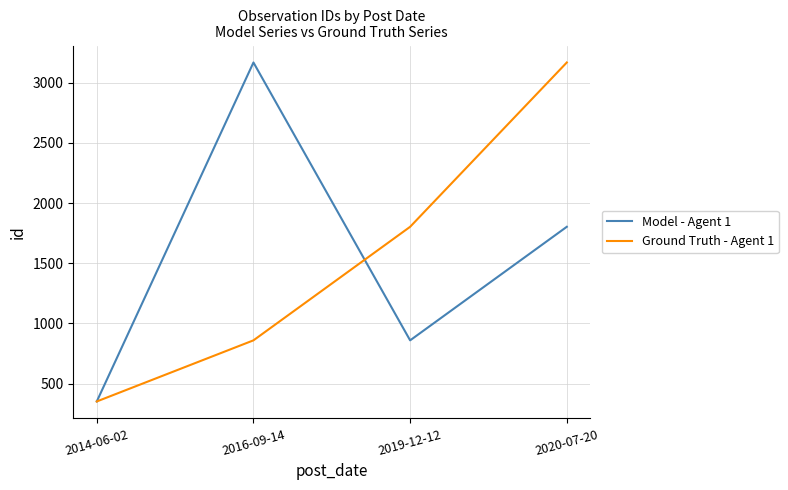

Count the Model - Agent 1 values in the range 859 to 3169.

3